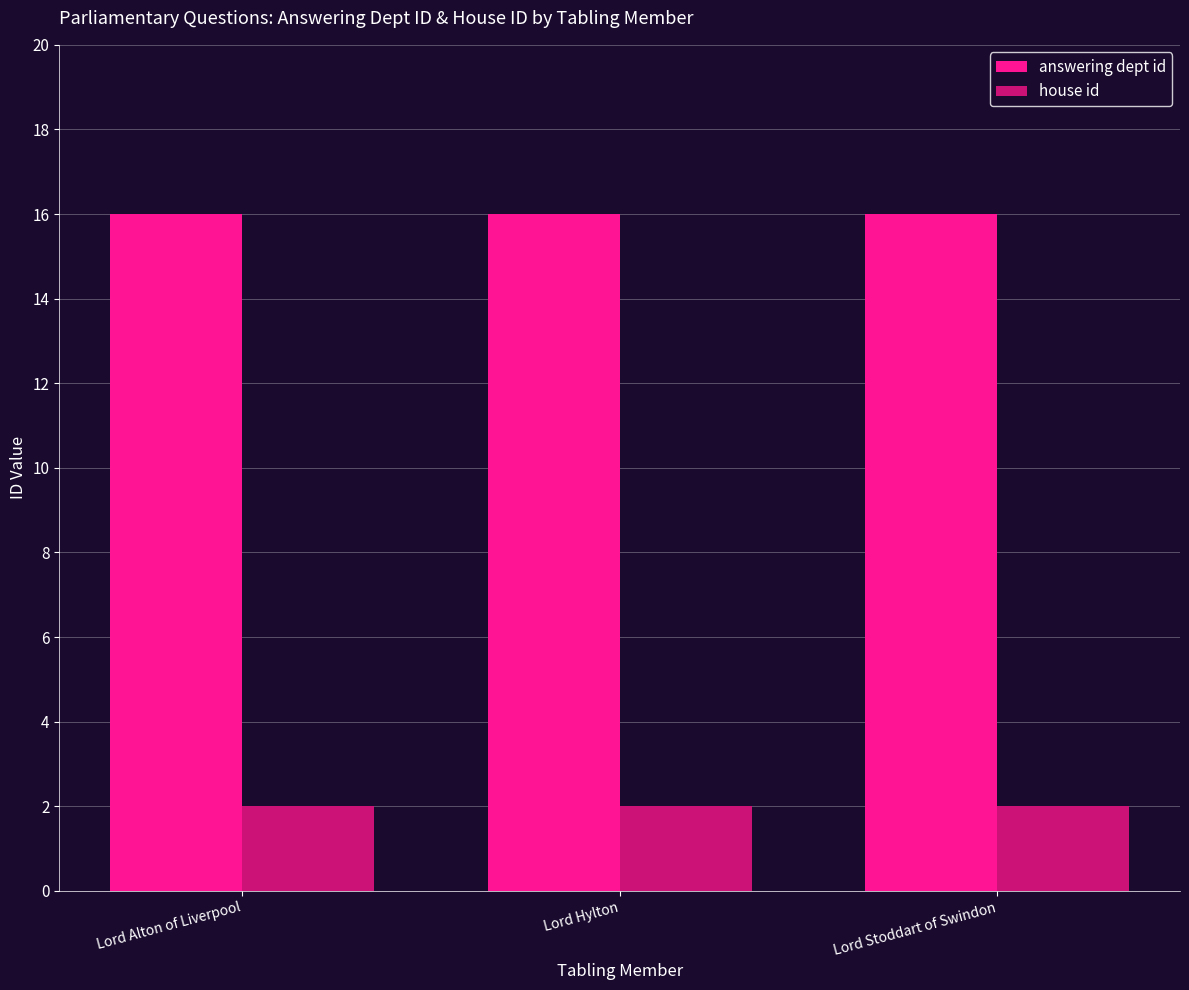

What is the difference between the highest and lowest values at Lord Stoddart of Swindon?

14